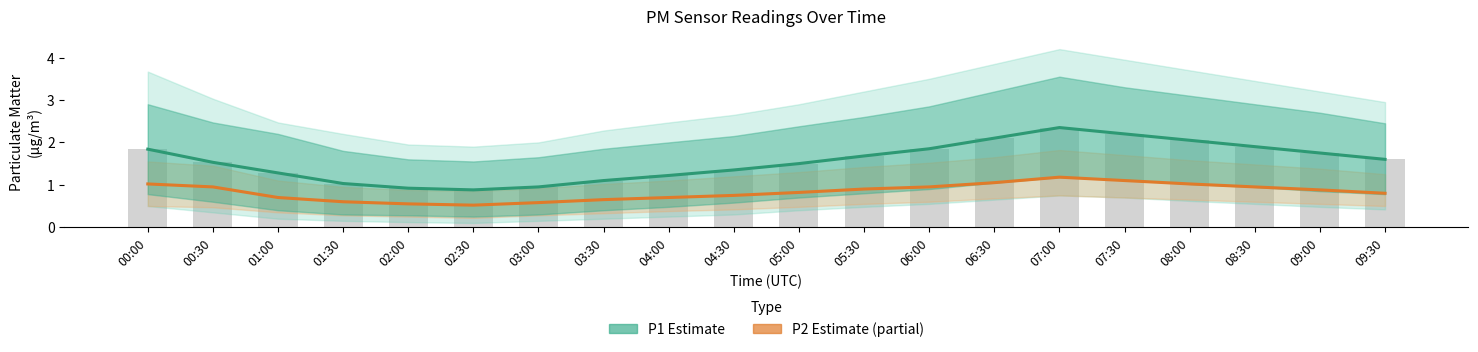

What is the sum of all P2 Estimate (partial) values?

16.7